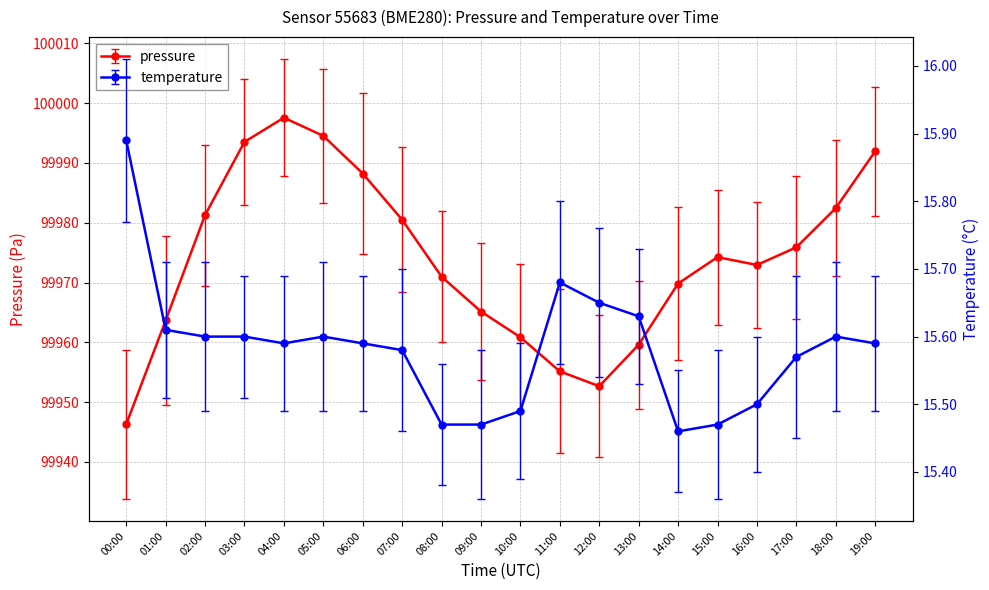

Between 03:00 and 05:00, which is larger?

05:00